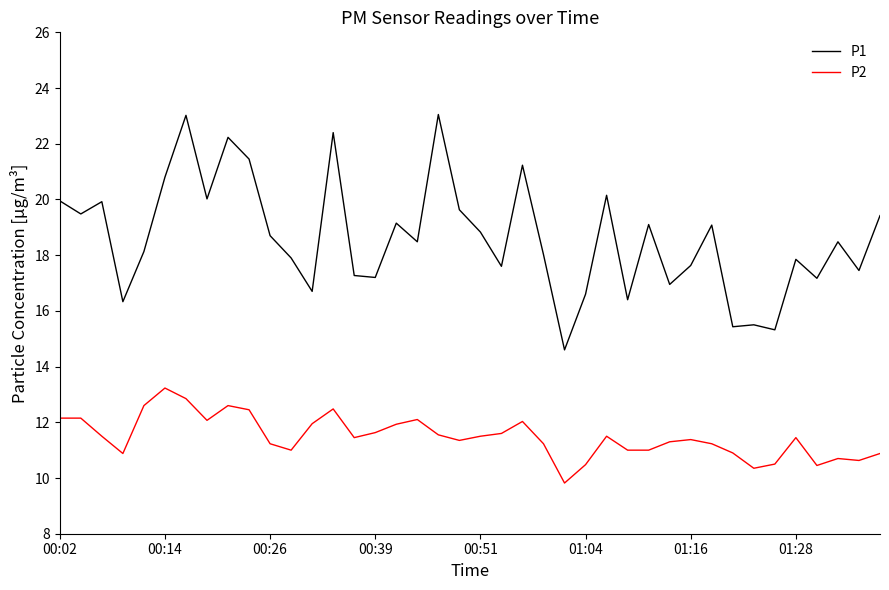

What is the difference between the maximum and minimum values in the P2 series?

3.4